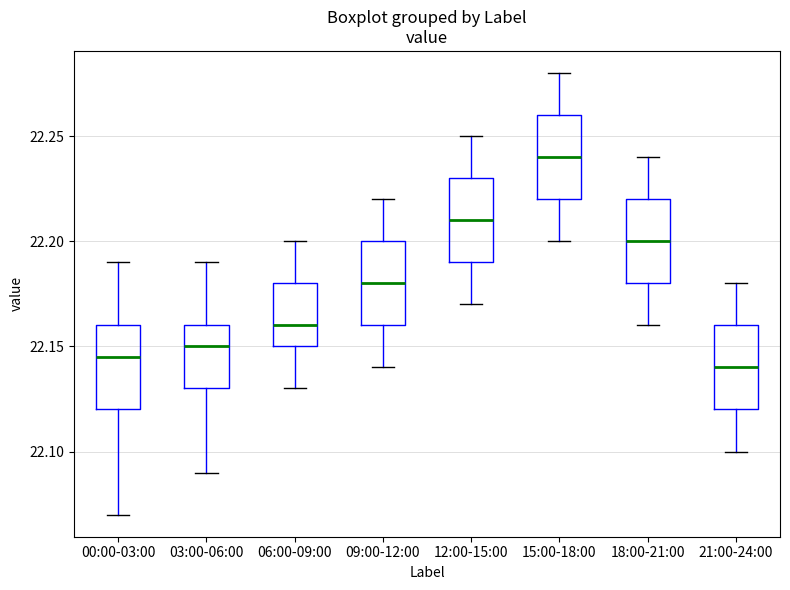

Which box's median line is the highest?

15:00-18:00